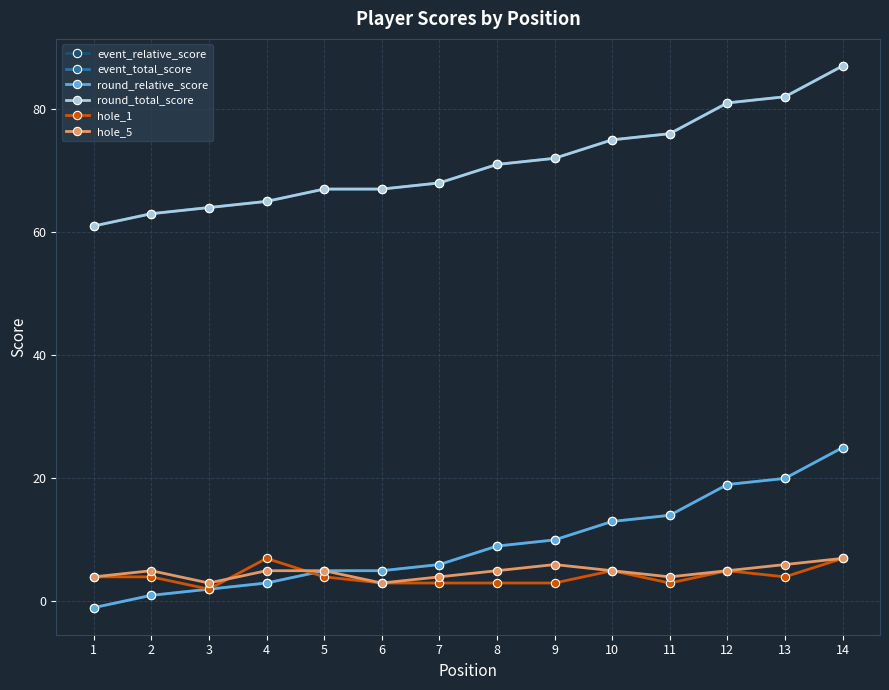

What is the sum of the hole_1 values at 7 and 5?

7